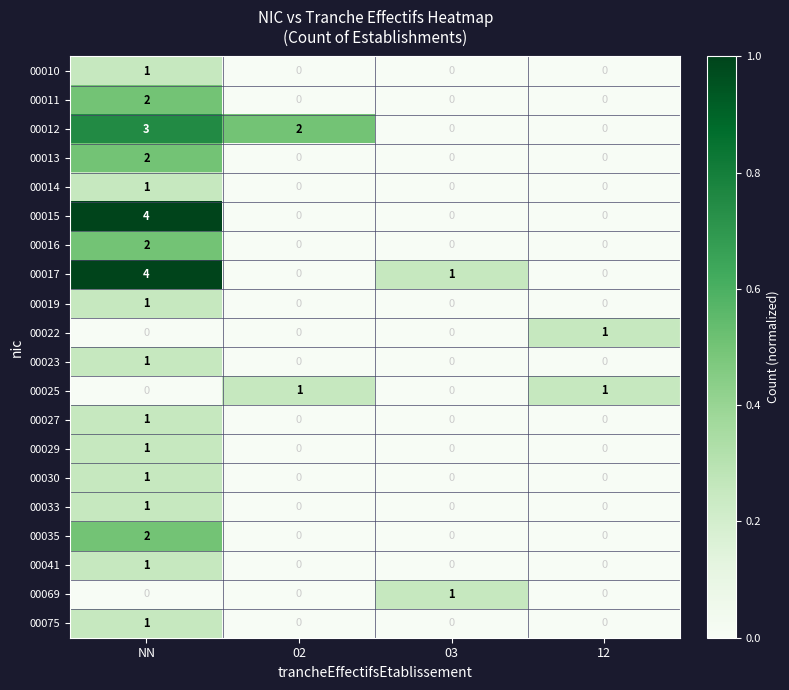

True or false: 00041 has a value of 0 at 12.

True